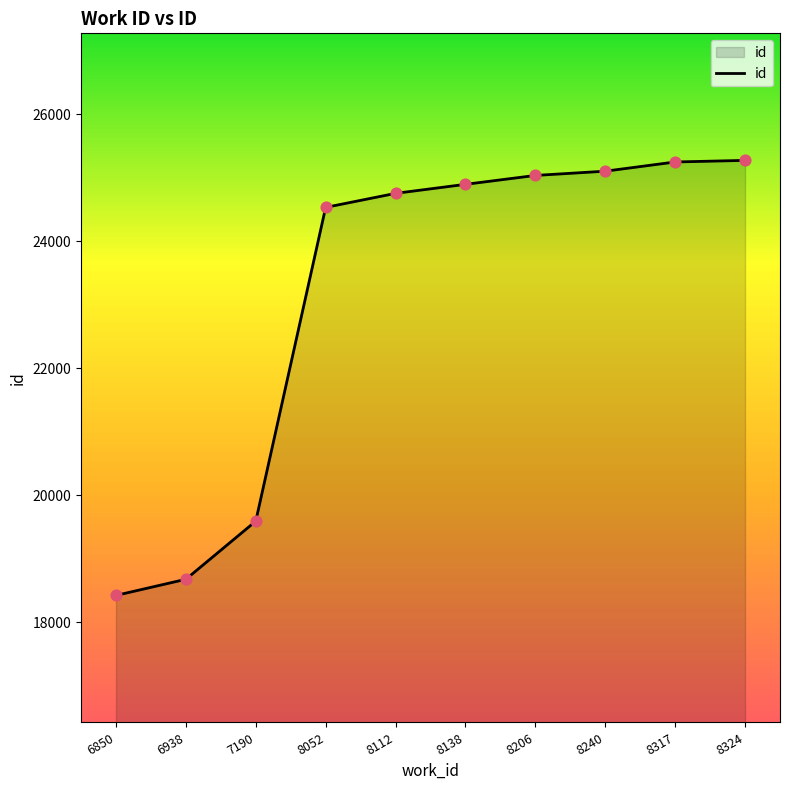

Approximately how many times larger is the value at 6938 compared to 8112?

0.8